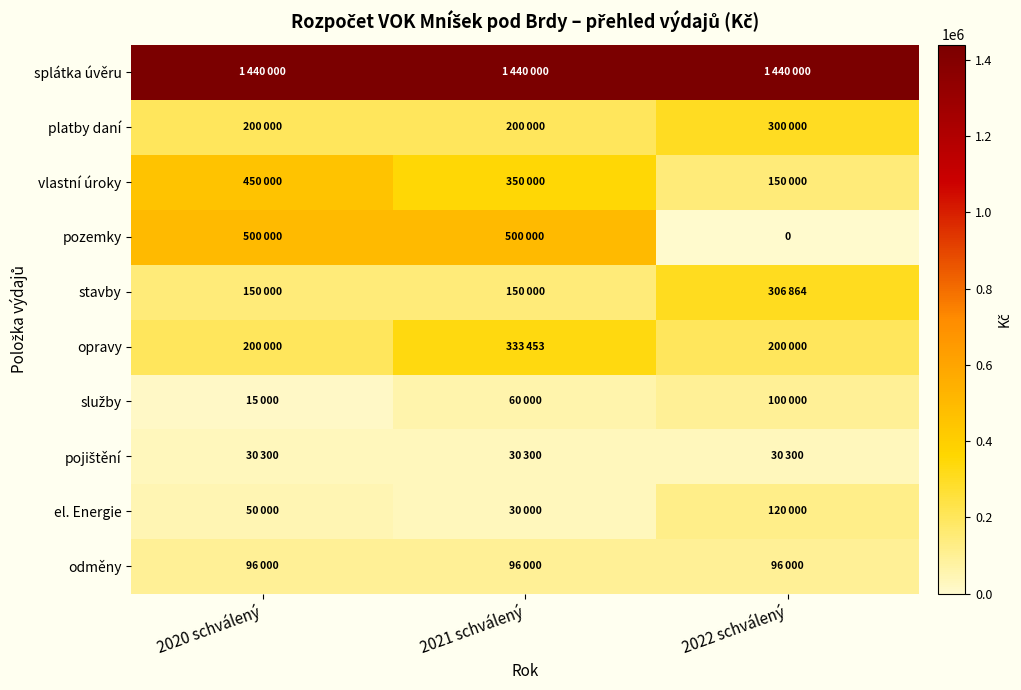

Which has a higher value, 2022 schválený or 2020 schválený?

2022 schválený